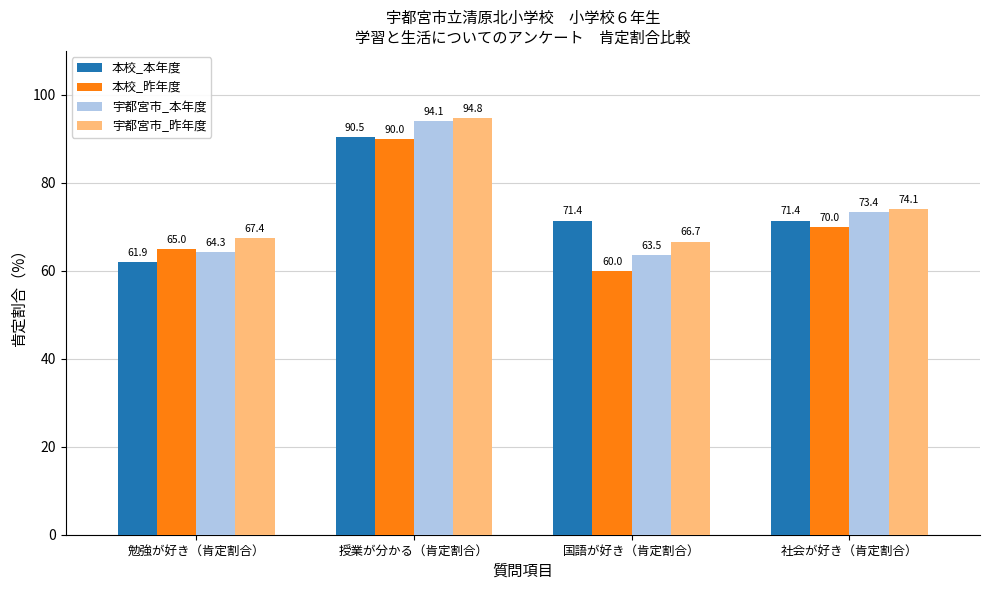

What value does the 本校_本年度 series have at 授業が分かる（肯定割合）?

90.5